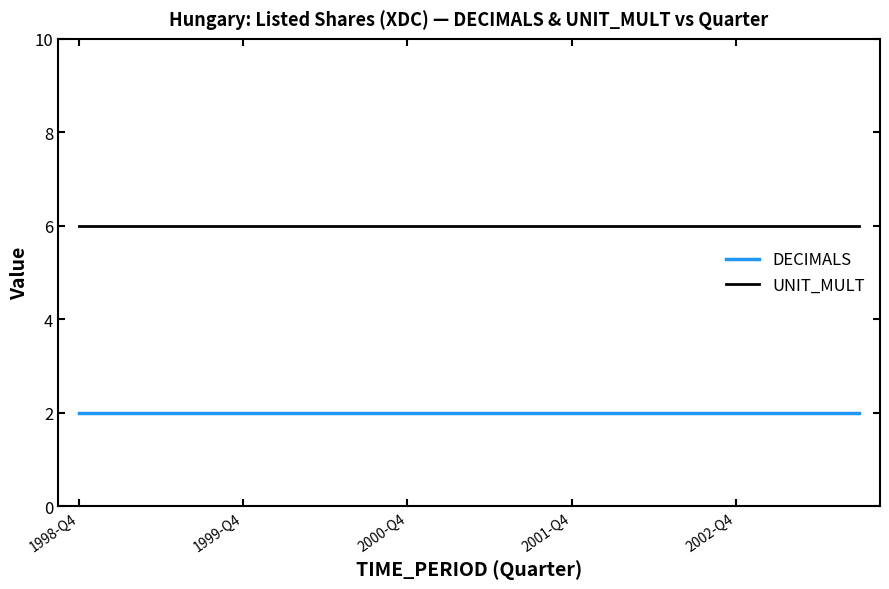

Rank the series by their average value, from lowest to highest.

DECIMALS, UNIT_MULT